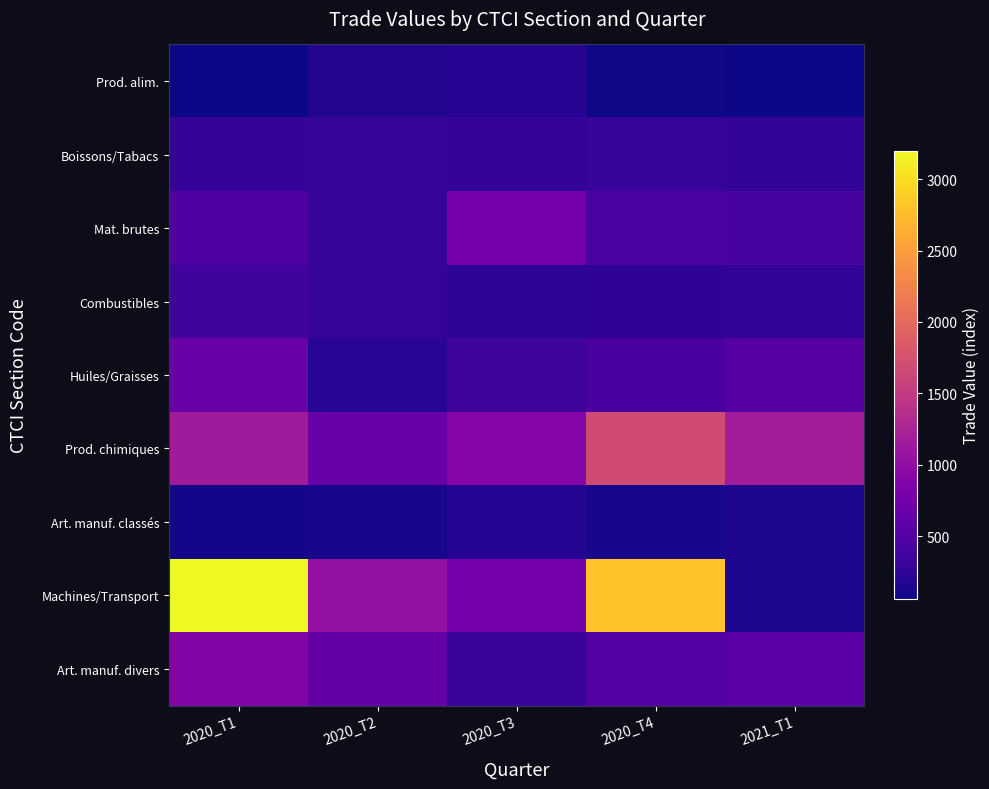

Which series has the largest total across all categories?

Machines/Transport